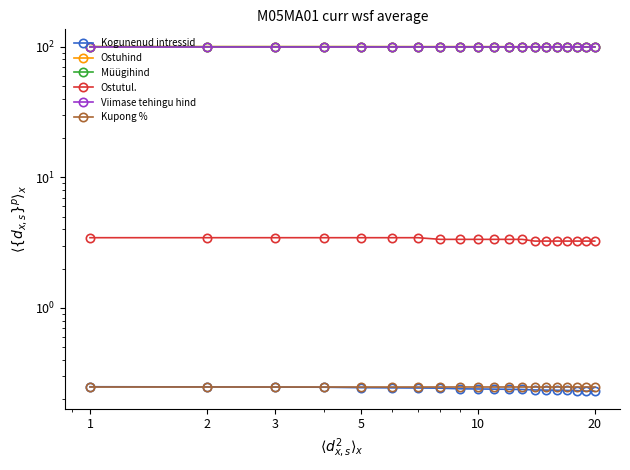

What are all the series names shown in the legend?

Kogunenud intressid, Ostuhind, Müügihind, Ostutul., Viimase tehingu hind, Kupong %